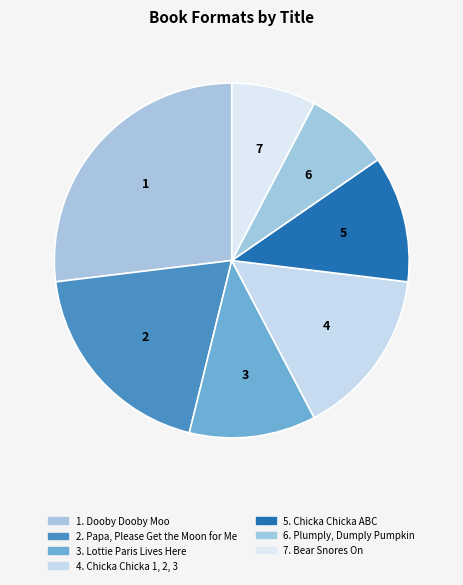

Which slice is the smallest?

Plumply, Dumply Pumpkin